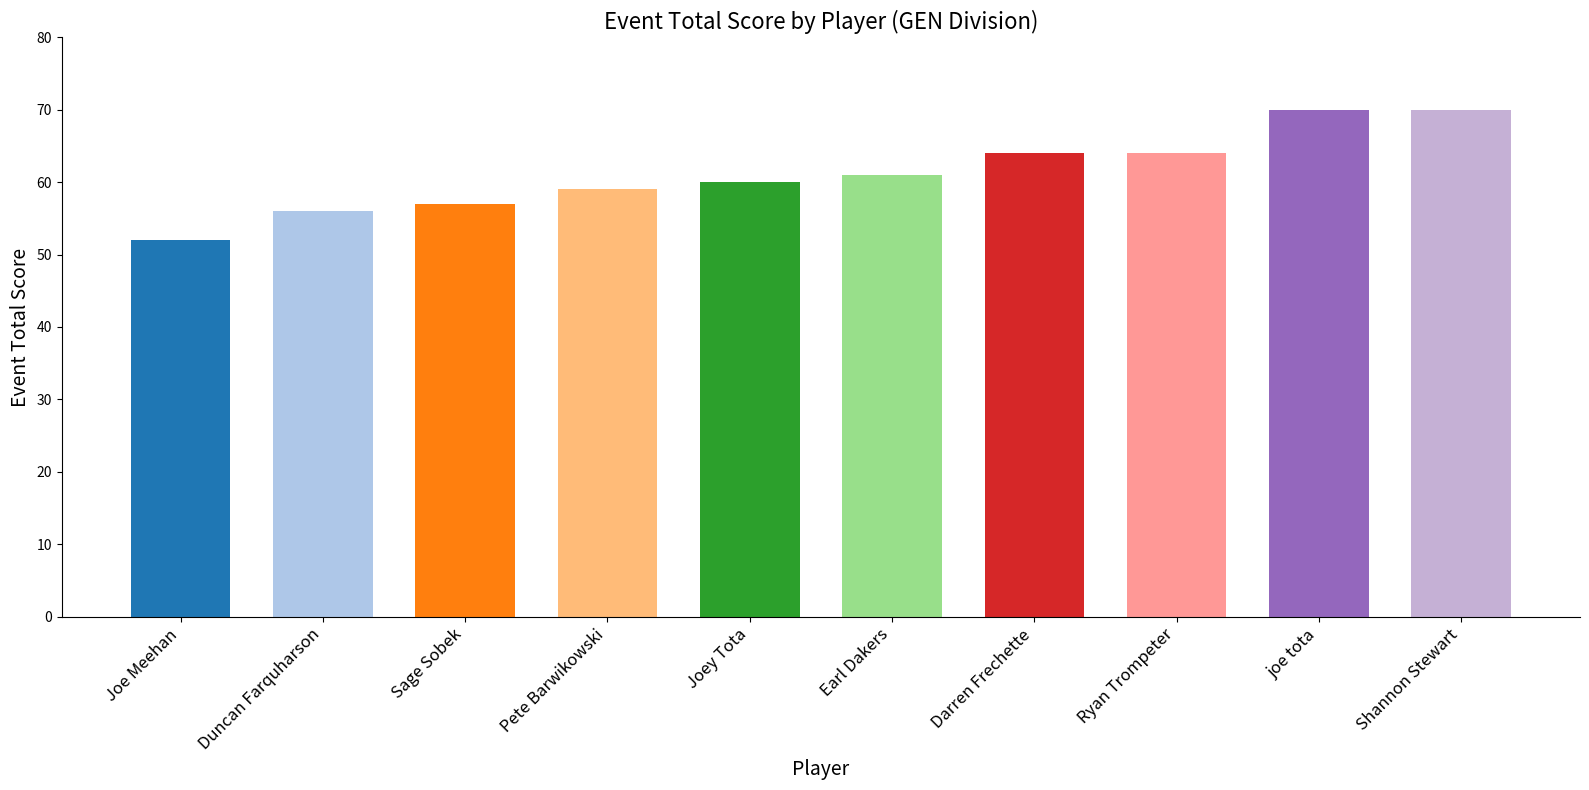

Which label corresponds to the smallest value in the chart?

Joe Meehan